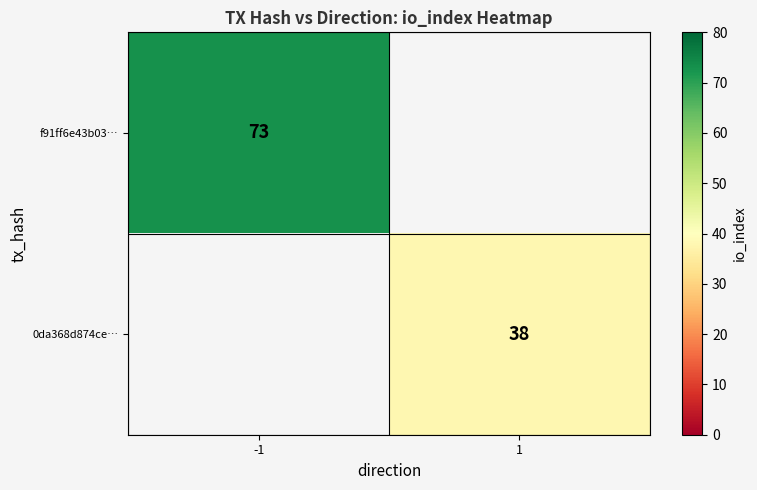

Is the value of f91ff6e43b03… at -1 greater than the value of 0da368d874ce… at 1?

Yes